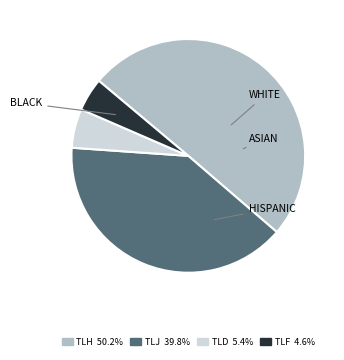

How many slices are in this pie chart?

4